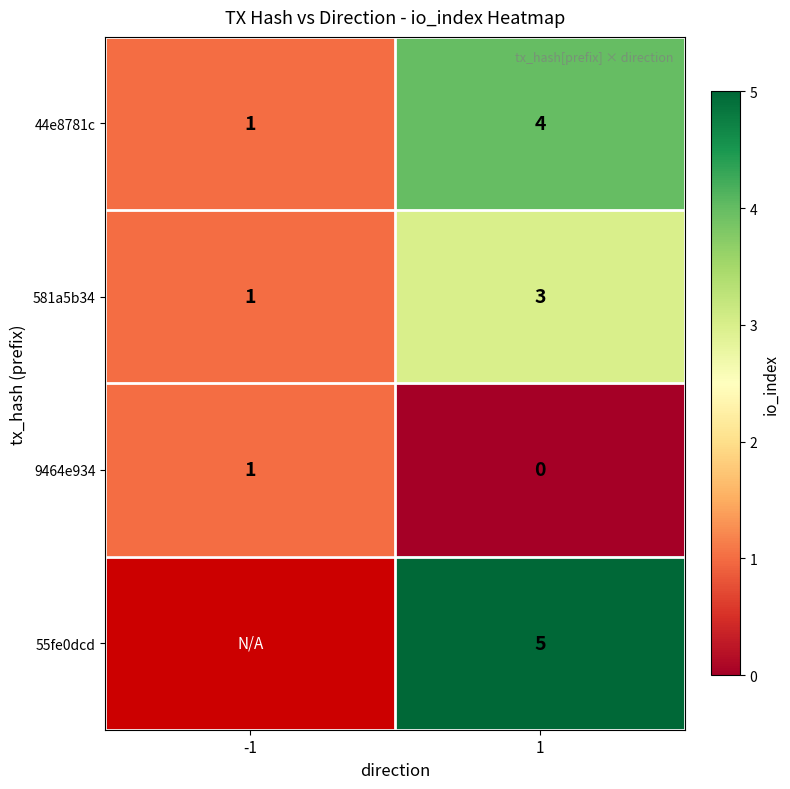

What is the sum of the 581a5b34 values at -1 and 1?

4